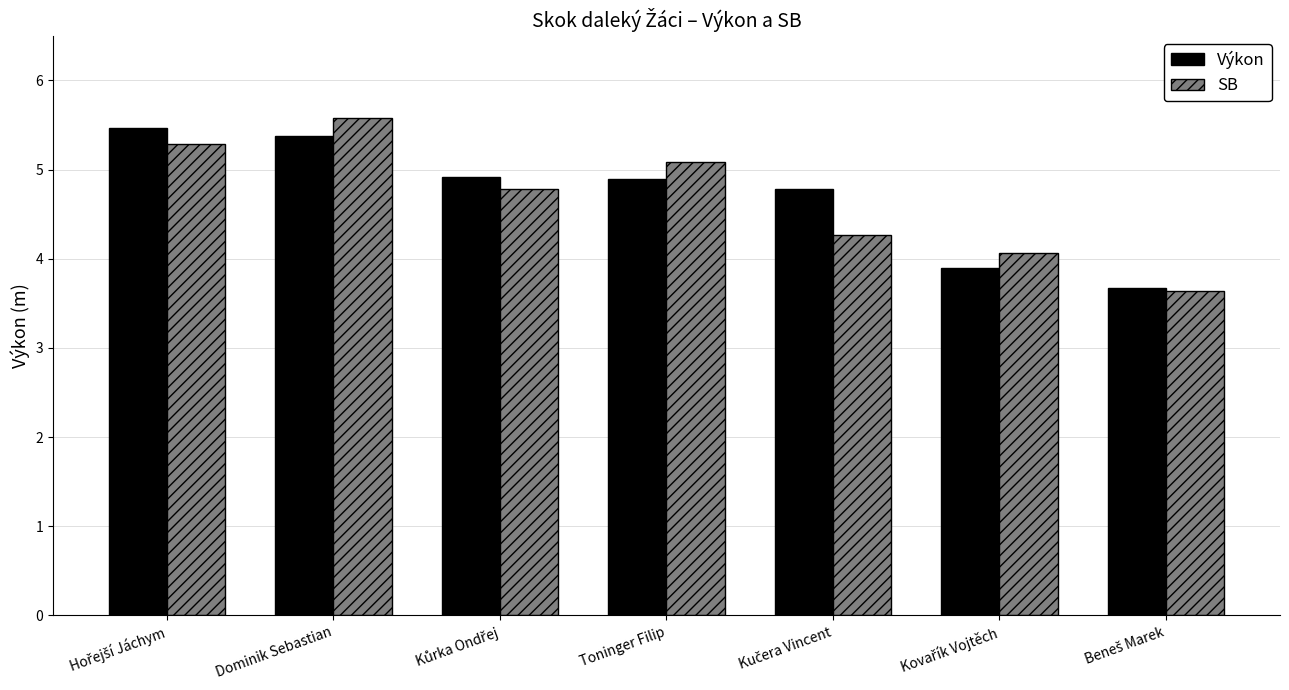

At how many categories does at least one series exceed 5?

3